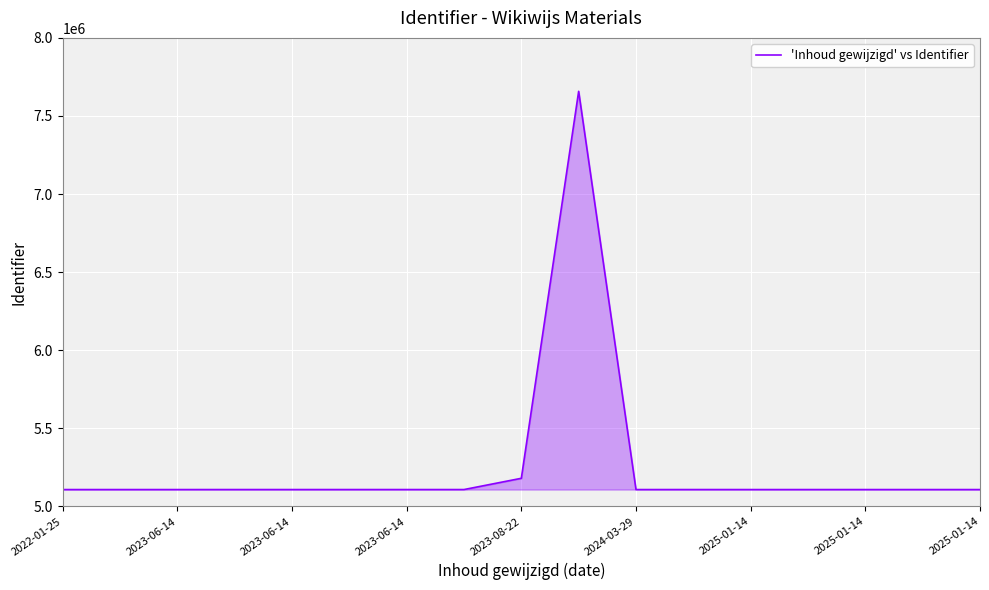

What is the smallest value displayed?

5107821